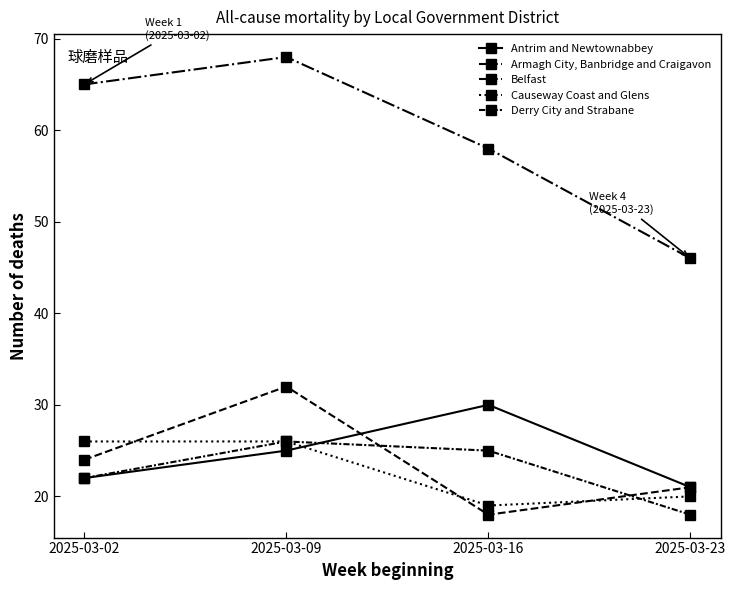

How many categories are shown in the chart?

4